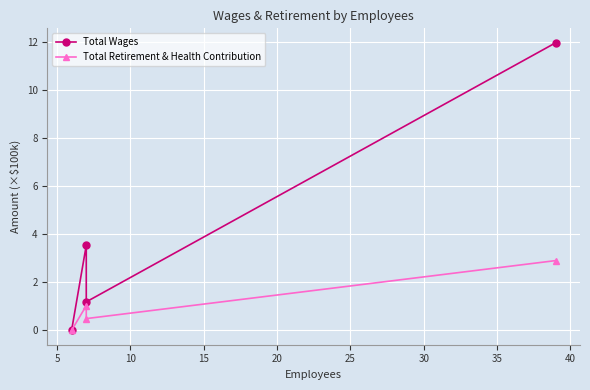

How many values in the Total Retirement & Health Contribution series exceed 1?

2